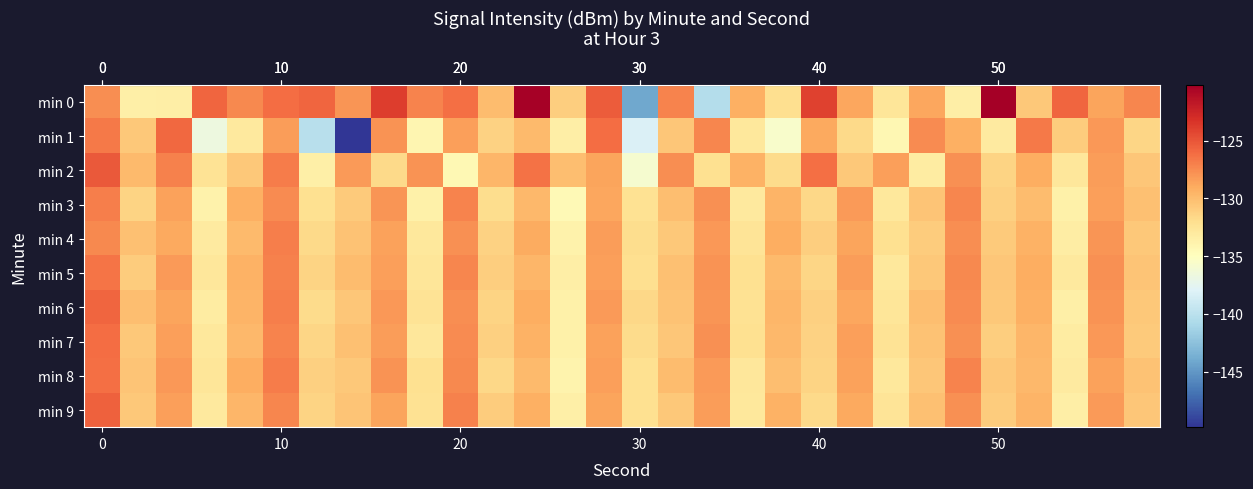

How many series are shown in this chart?

10